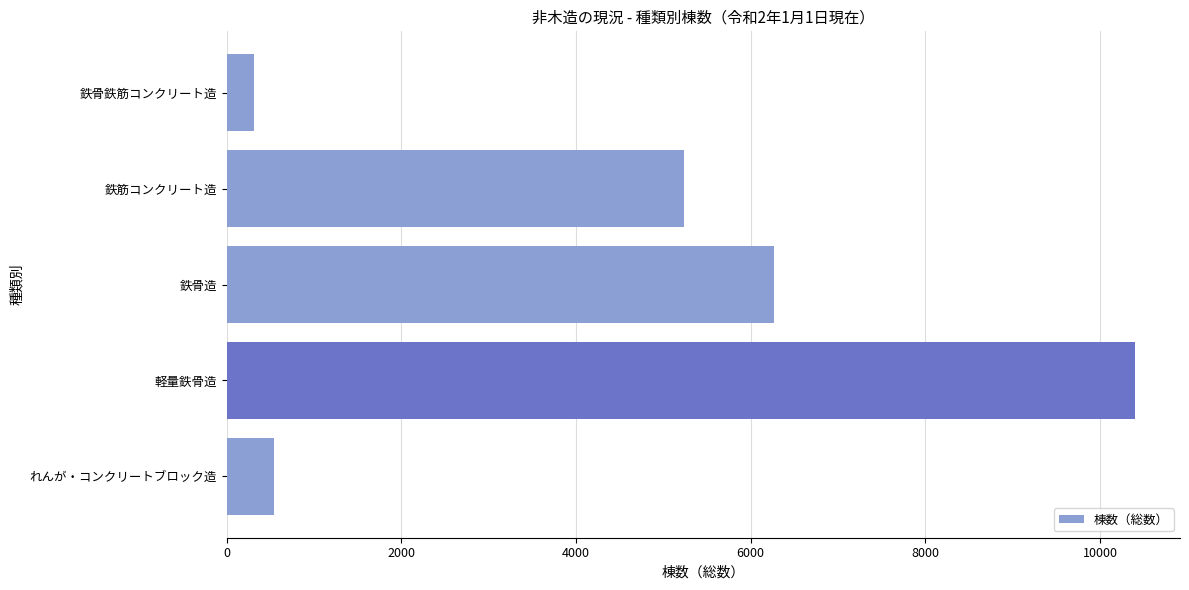

What is the maximum value shown in the chart?

10396